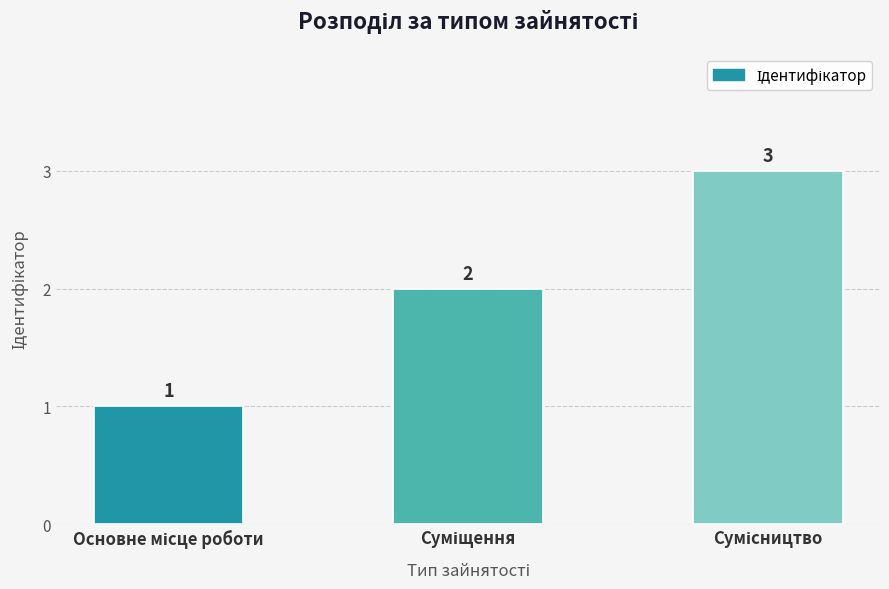

How many series are shown in this chart?

1